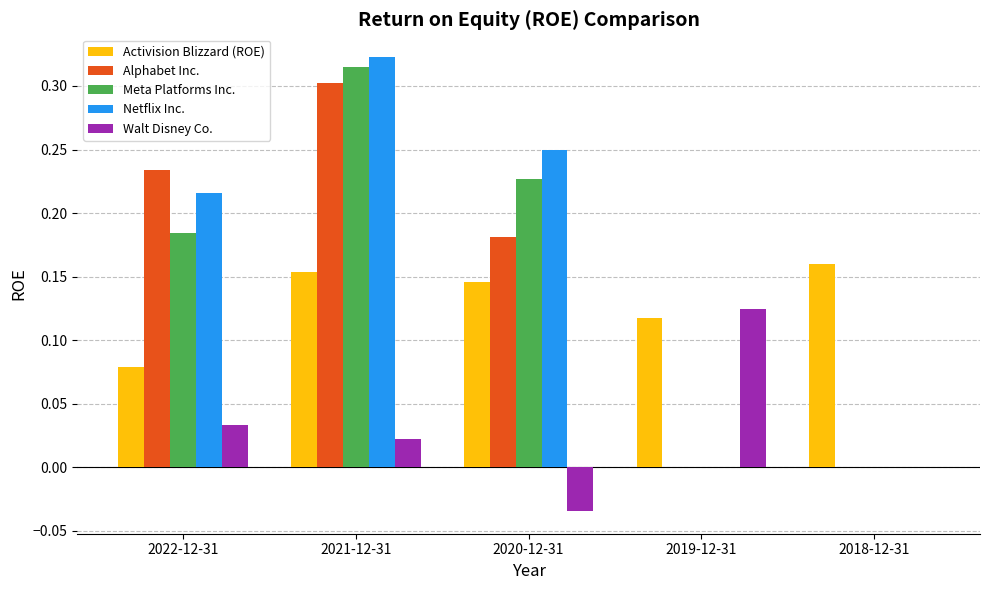

Which series changed the most between 2022-12-31 and 2018-12-31?

Alphabet Inc.